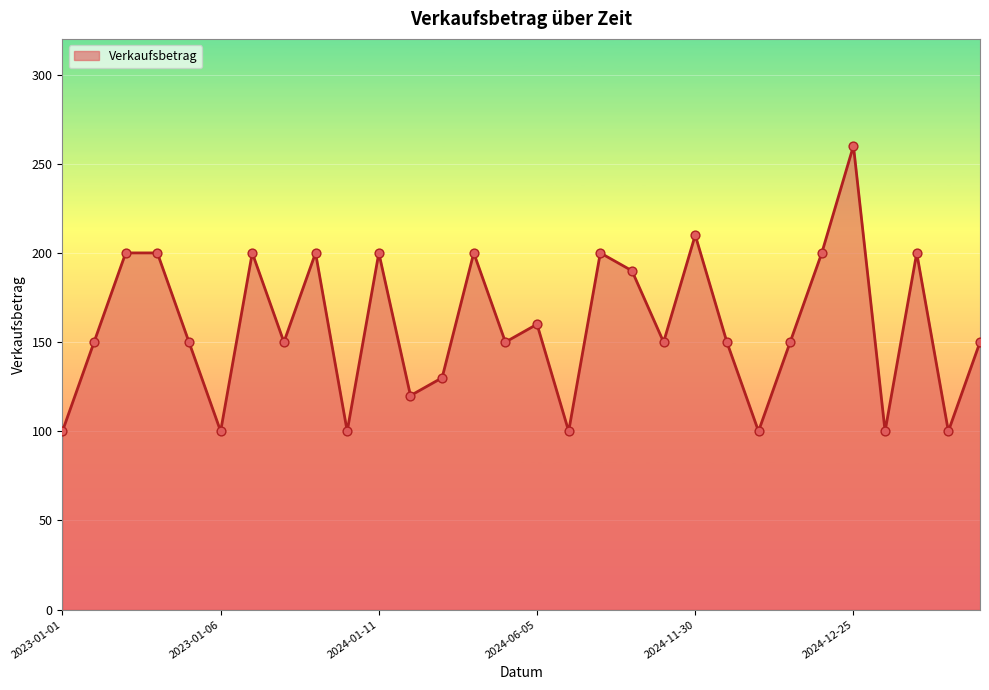

What is the difference between the maximum and minimum values?

160